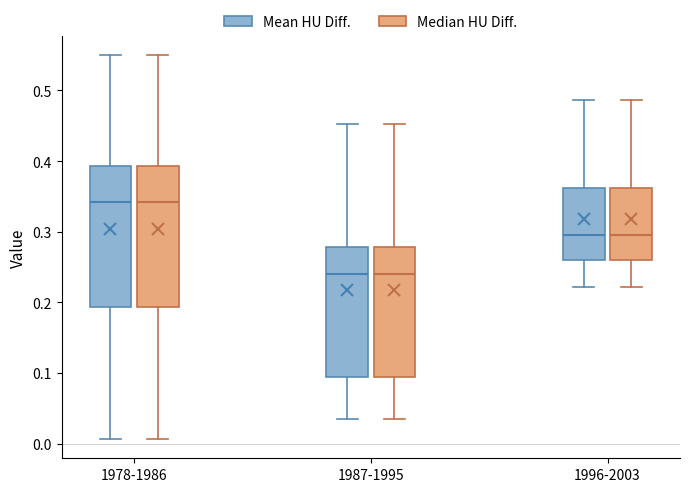

Reading left to right, read every box against the y-axis: the position of its median line, the range the box covers, and the ends of its whiskers. The values are not printed on the chart, so give them approximately, as read against the axis.

1978-1986 (Mean HU Diff.): median 0.34, box 0.19 to 0.39, whiskers 0.01 to 0.55
1978-1986 (Median HU Diff.): median 0.34, box 0.19 to 0.39, whiskers 0.01 to 0.55
1987-1995 (Mean HU Diff.): median 0.24, box 0.09 to 0.28, whiskers 0.03 to 0.45
1987-1995 (Median HU Diff.): median 0.24, box 0.09 to 0.28, whiskers 0.03 to 0.45
1996-2003 (Mean HU Diff.): median 0.29, box 0.26 to 0.36, whiskers 0.22 to 0.49
1996-2003 (Median HU Diff.): median 0.29, box 0.26 to 0.36, whiskers 0.22 to 0.49